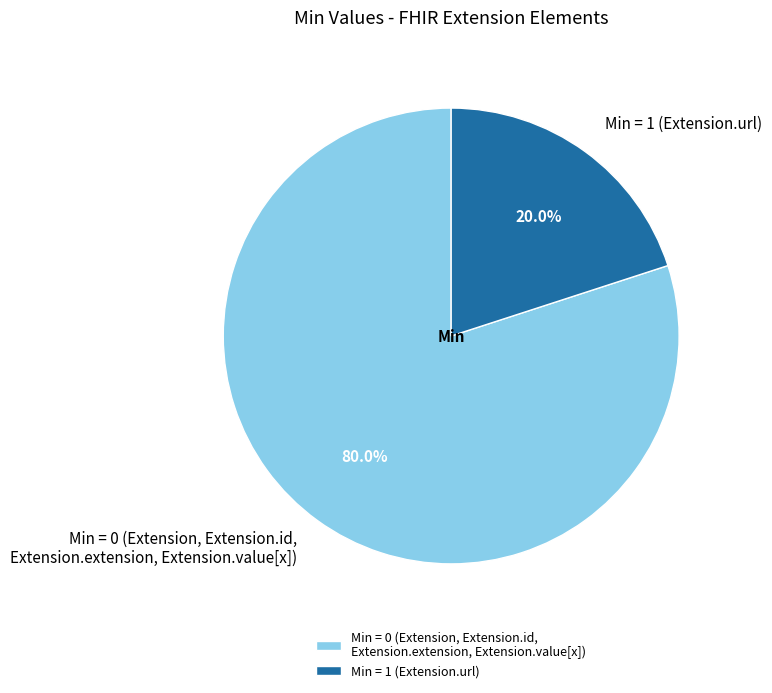

What portion of the pie excludes Min = 0 (Extension, Extension.id, Extension.extension, Extension.value[x])?

20.0%